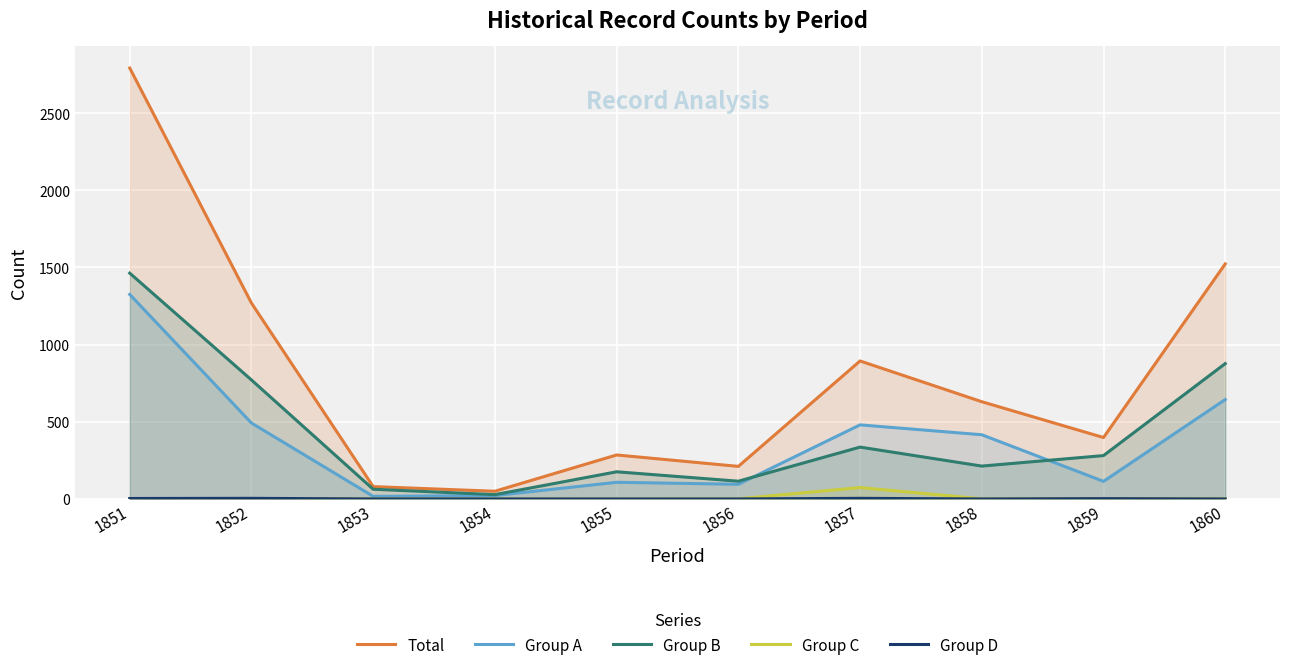

Reading right to left, extract all data points from this chart.

Total: 1523	398	630	894	211	285	50	80	1269	2792
Group A: 644	114	416	480	95	108	22	17	492	1325
Group B: 877	281	213	336	115	176	28	63	771	1463
Group C: 2	1	1	74	1	0	0	0	2	1
Group D: 0	2	0	4	0	0	0	0	4	3